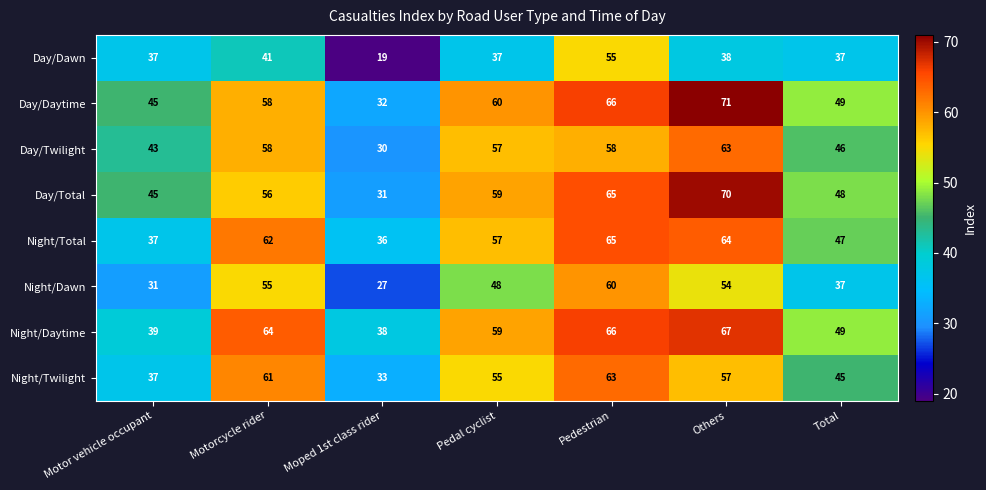

At how many categories does at least one series exceed 19?

7